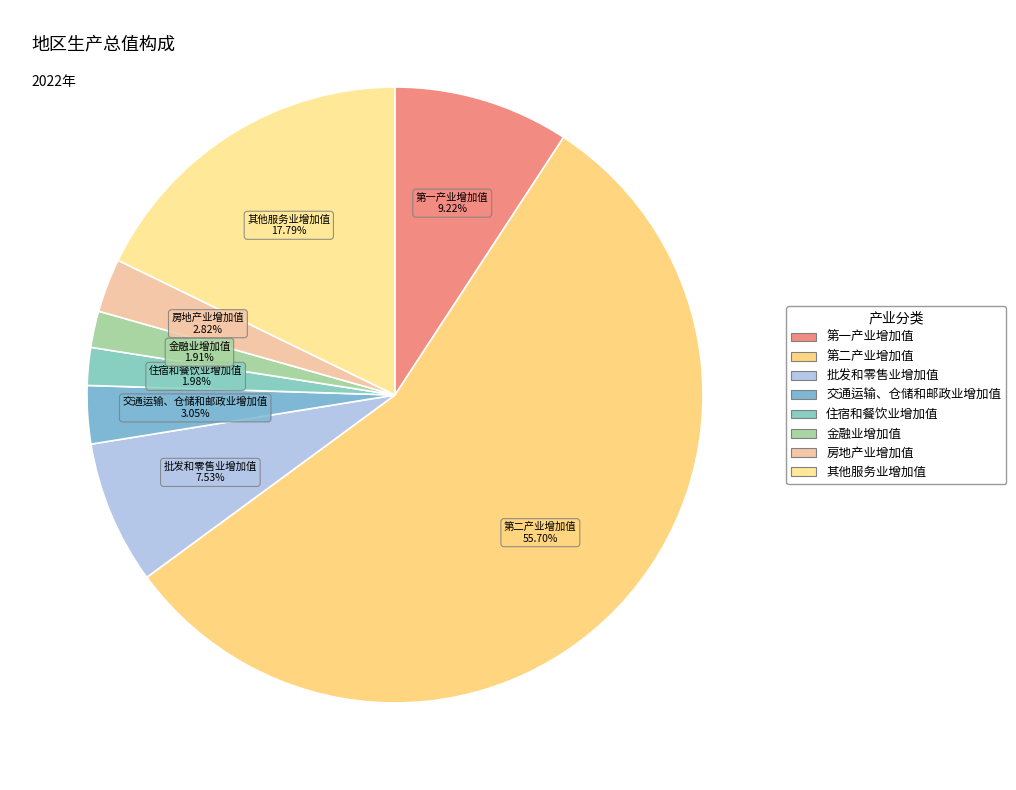

Is there any slice that represents more than half of the pie?

Yes